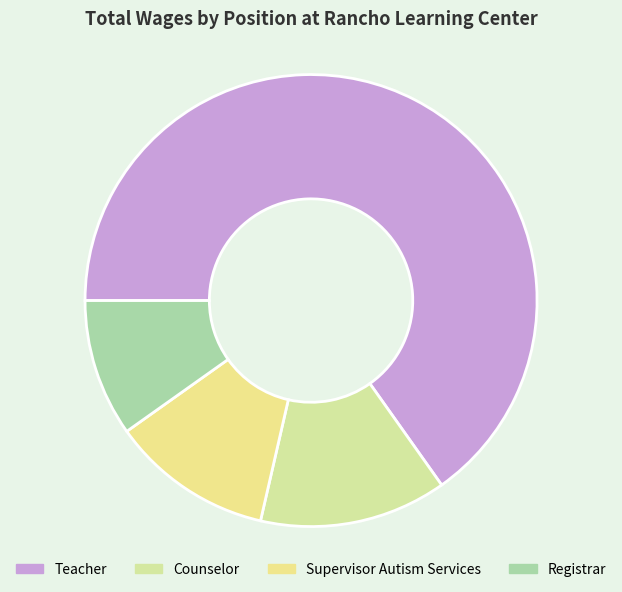

How many slices are in this pie chart?

4